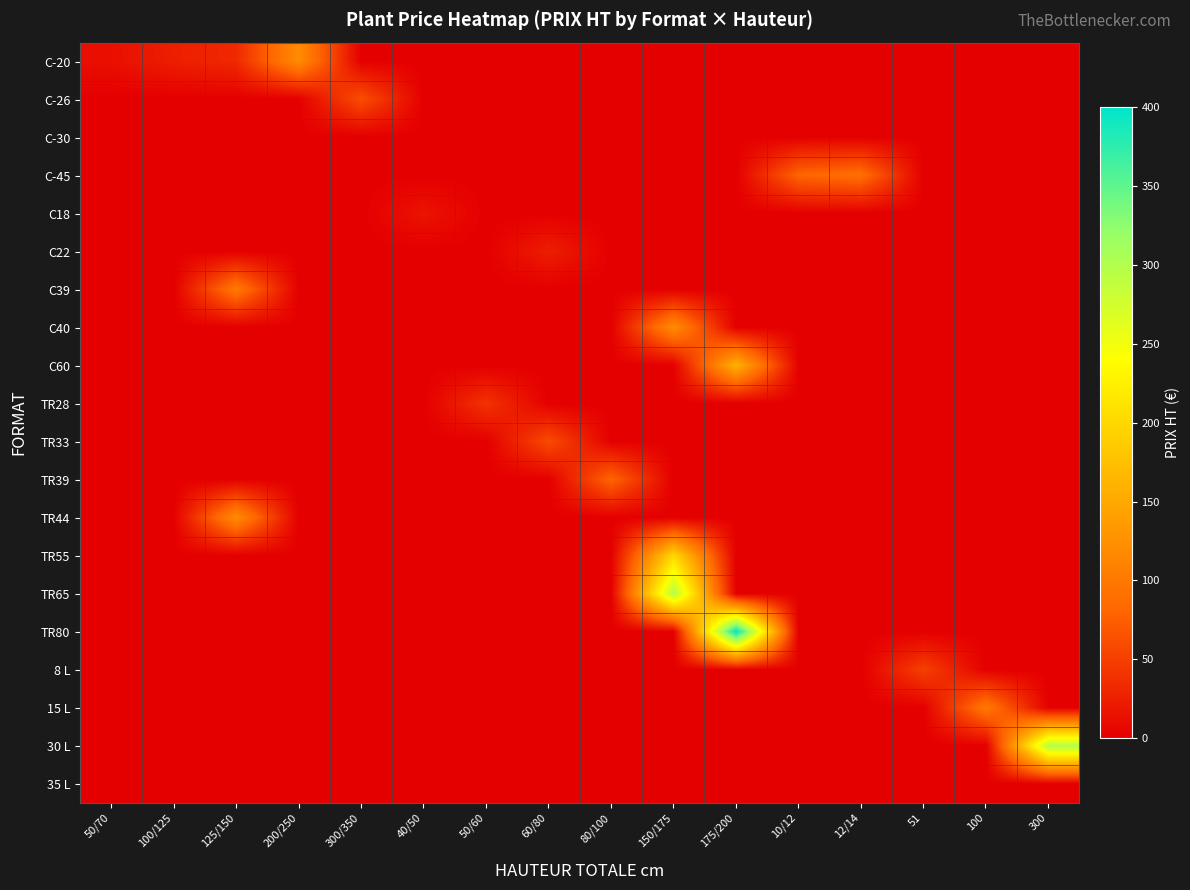

Reading left to right, list all the values displayed in this chart.

C-20: 50/70=12	100/125=24	125/150=32	200/250=120	300/350=0	40/50=0	50/60=0	60/80=0	80/100=0	150/175=0	175/200=0	10/12=0	12/14=0	51=0	100=0	300=0
C-26: 50/70=0	100/125=0	125/150=0	200/250=0	300/350=62	40/50=0	50/60=0	60/80=0	80/100=0	150/175=0	175/200=0	10/12=0	12/14=0	51=0	100=0	300=0
C-30: 50/70=0	100/125=0	125/150=0	200/250=0	300/350=0	40/50=0	50/60=0	60/80=0	80/100=0	150/175=0	175/200=0	10/12=0	12/14=0	51=0	100=0	300=0
C-45: 50/70=0	100/125=0	125/150=0	200/250=0	300/350=0	40/50=0	50/60=0	60/80=0	80/100=0	150/175=0	175/200=0	10/12=80	12/14=90	51=0	100=0	300=0
C18: 50/70=0	100/125=0	125/150=0	200/250=0	300/350=0	40/50=16	50/60=0	60/80=0	80/100=0	150/175=0	175/200=0	10/12=0	12/14=0	51=0	100=0	300=0
C22: 50/70=0	100/125=0	125/150=0	200/250=0	300/350=0	40/50=0	50/60=0	60/80=24	80/100=0	150/175=0	175/200=0	10/12=0	12/14=0	51=0	100=0	300=0
C39: 50/70=0	100/125=0	125/150=100	200/250=0	300/350=0	40/50=0	50/60=0	60/80=0	80/100=0	150/175=0	175/200=0	10/12=0	12/14=0	51=0	100=0	300=0
C40: 50/70=0	100/125=0	125/150=0	200/250=0	300/350=0	40/50=0	50/60=0	60/80=0	80/100=0	150/175=120	175/200=0	10/12=0	12/14=0	51=0	100=0	300=0
C60: 50/70=0	100/125=0	125/150=0	200/250=0	300/350=0	40/50=0	50/60=0	60/80=0	80/100=0	150/175=0	175/200=160	10/12=0	12/14=0	51=0	100=0	300=0
TR28: 50/70=0	100/125=0	125/150=0	200/250=0	300/350=0	40/50=0	50/60=40	60/80=0	80/100=0	150/175=0	175/200=0	10/12=0	12/14=0	51=0	100=0	300=0
TR33: 50/70=0	100/125=0	125/150=0	200/250=0	300/350=0	40/50=0	50/60=0	60/80=60	80/100=0	150/175=0	175/200=0	10/12=0	12/14=0	51=0	100=0	300=0
TR39: 50/70=0	100/125=0	125/150=0	200/250=0	300/350=0	40/50=0	50/60=0	60/80=0	80/100=80	150/175=0	175/200=0	10/12=0	12/14=0	51=0	100=0	300=0
TR44: 50/70=0	100/125=0	125/150=120	200/250=0	300/350=0	40/50=0	50/60=0	60/80=0	80/100=0	150/175=0	175/200=0	10/12=0	12/14=0	51=0	100=0	300=0
TR55: 50/70=0	100/125=0	125/150=0	200/250=0	300/350=0	40/50=0	50/60=0	60/80=0	80/100=0	150/175=200	175/200=0	10/12=0	12/14=0	51=0	100=0	300=0
TR65: 50/70=0	100/125=0	125/150=0	200/250=0	300/350=0	40/50=0	50/60=0	60/80=0	80/100=0	150/175=300	175/200=0	10/12=0	12/14=0	51=0	100=0	300=0
TR80: 50/70=0	100/125=0	125/150=0	200/250=0	300/350=0	40/50=0	50/60=0	60/80=0	80/100=0	150/175=0	175/200=400	10/12=0	12/14=0	51=0	100=0	300=0
8 L: 50/70=0	100/125=0	125/150=0	200/250=0	300/350=0	40/50=0	50/60=0	60/80=0	80/100=0	150/175=0	175/200=0	10/12=0	12/14=0	51=51	100=0	300=0
15 L: 50/70=0	100/125=0	125/150=0	200/250=0	300/350=0	40/50=0	50/60=0	60/80=0	80/100=0	150/175=0	175/200=0	10/12=0	12/14=0	51=0	100=100	300=0
30 L: 50/70=0	100/125=0	125/150=0	200/250=0	300/350=0	40/50=0	50/60=0	60/80=0	80/100=0	150/175=0	175/200=0	10/12=0	12/14=0	51=0	100=0	300=300
35 L: 50/70=0	100/125=0	125/150=0	200/250=0	300/350=0	40/50=0	50/60=0	60/80=0	80/100=0	150/175=0	175/200=0	10/12=0	12/14=0	51=0	100=0	300=0